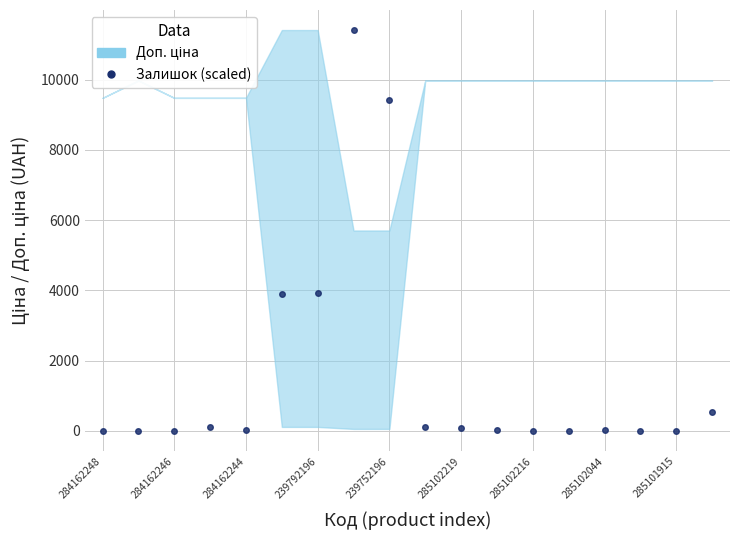

Does the chart display data point markers on the line(s)?

Yes